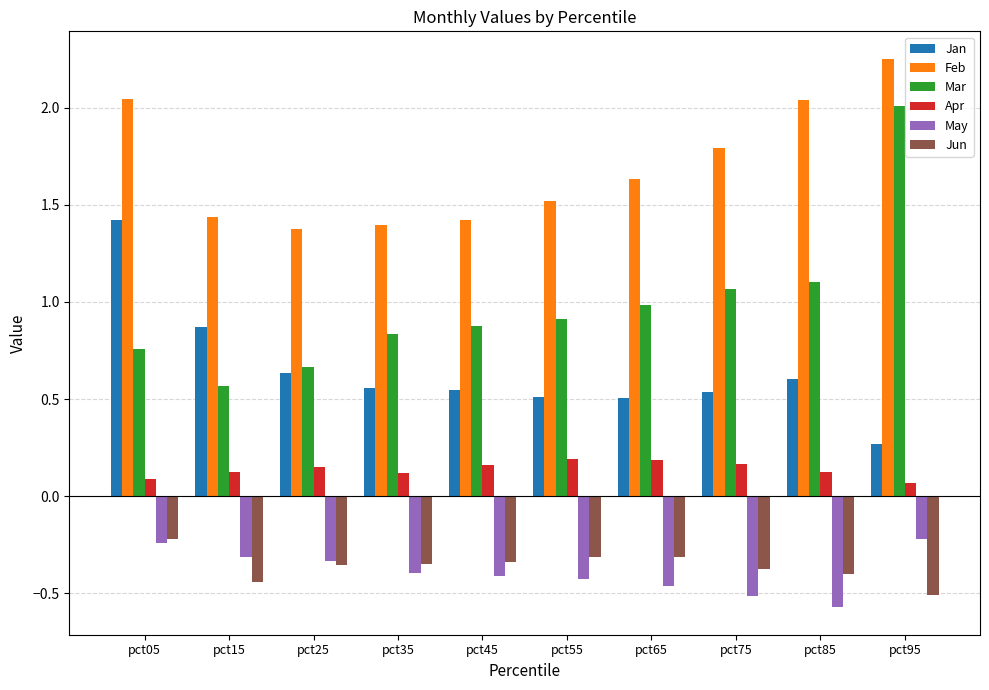

How many bars are there in total?

60